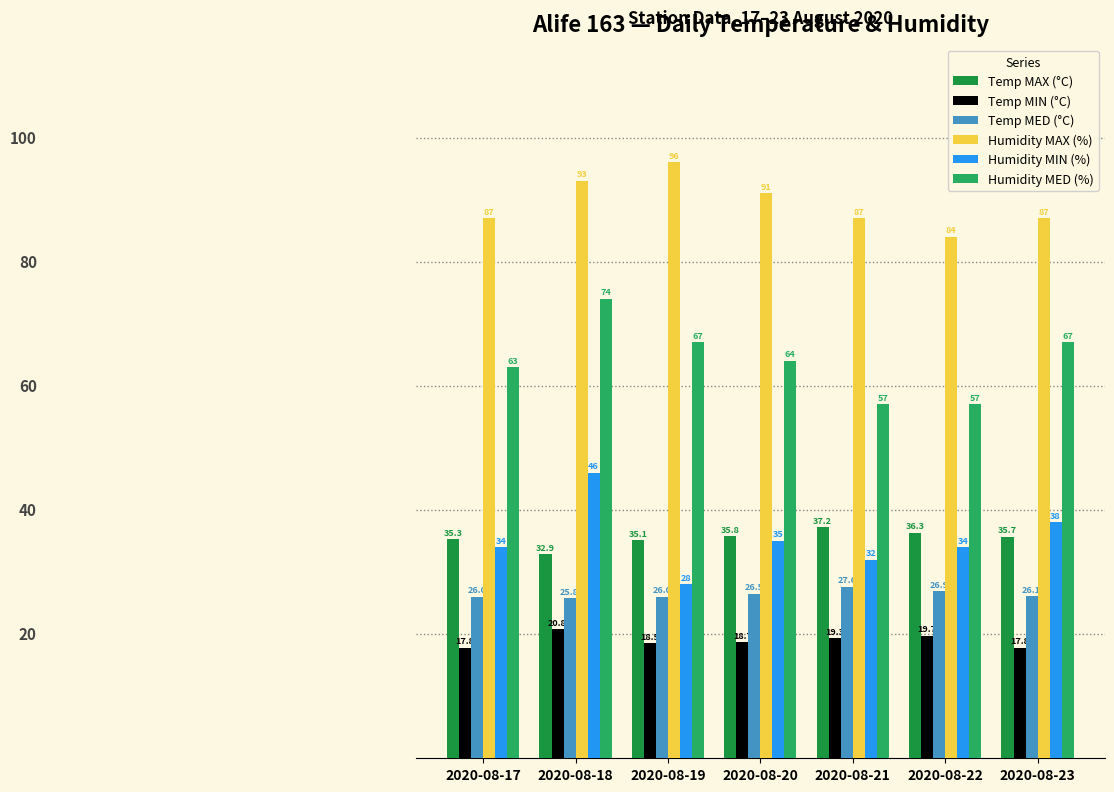

Which series has the largest total across all categories?

Humidity MAX (%)